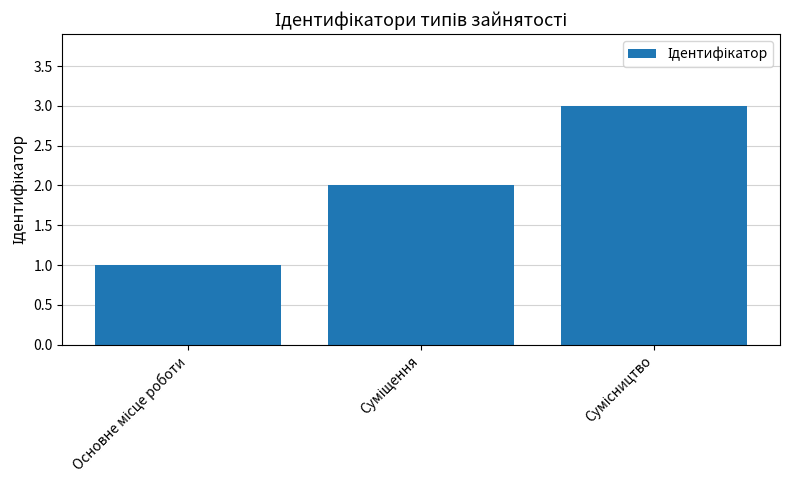

What is the greatest value displayed?

3